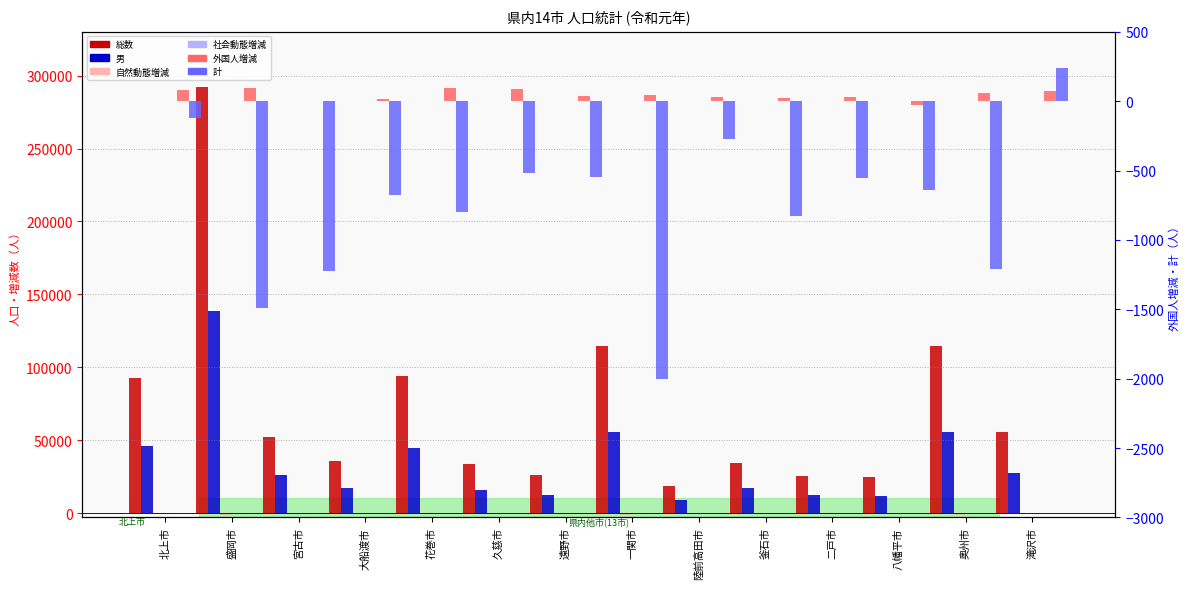

Is it true that 計 equals -643 at 八幡平市?

True